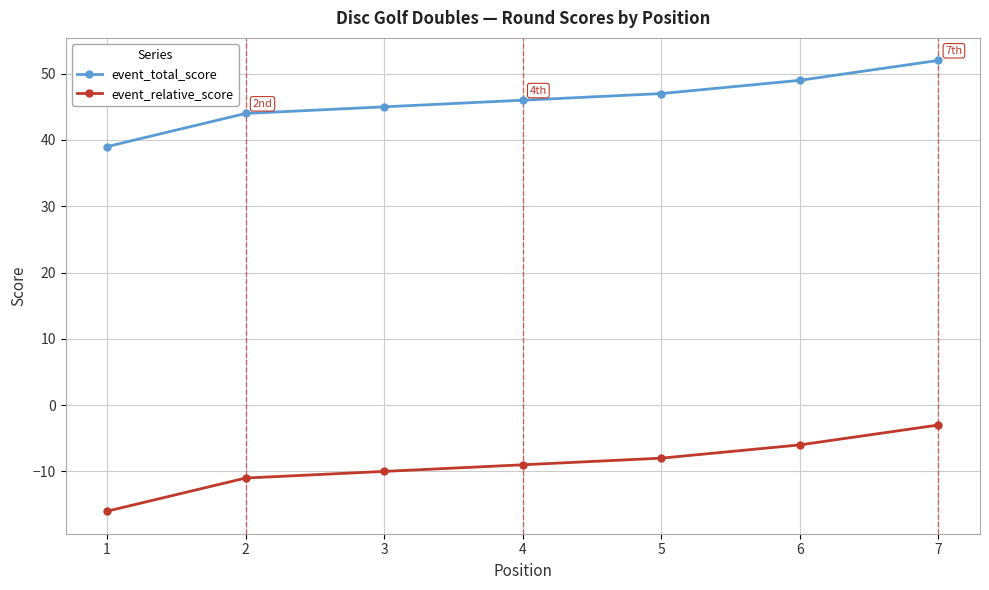

What is the average value of the event_relative_score series?

-9